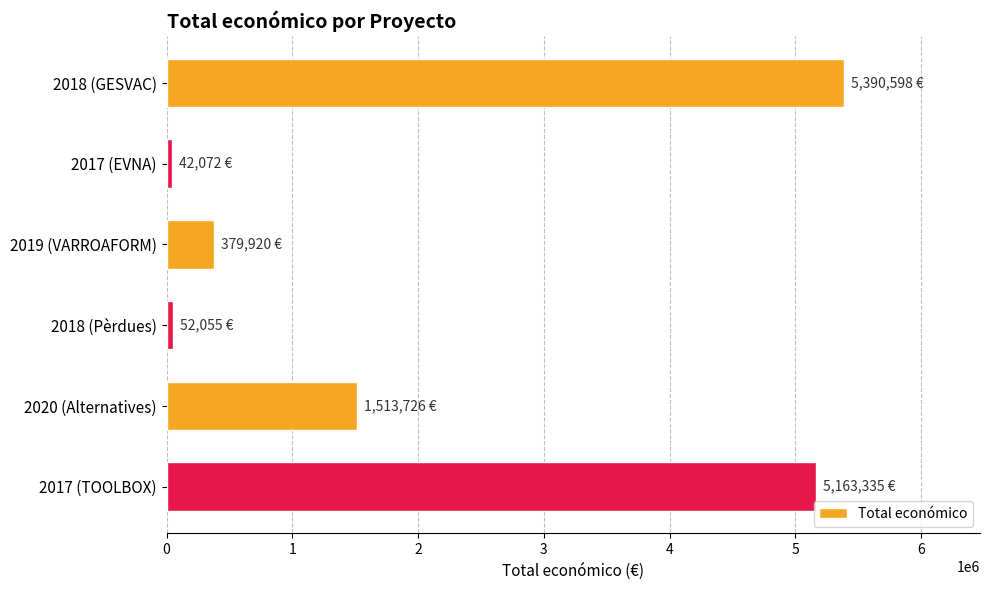

What is the smallest value displayed?

42072